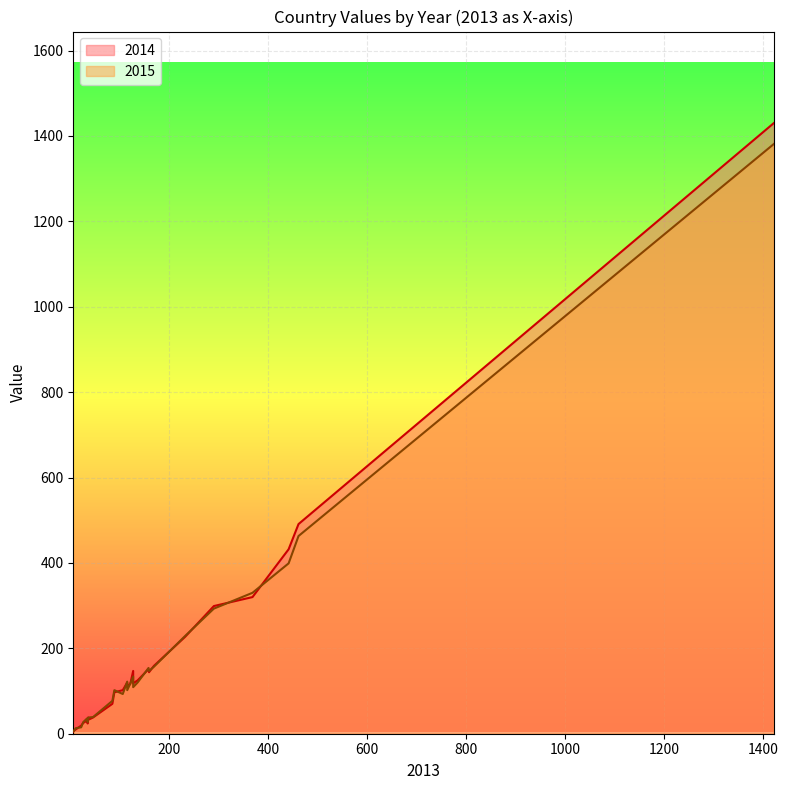

Which series has the largest total across all categories?

2014